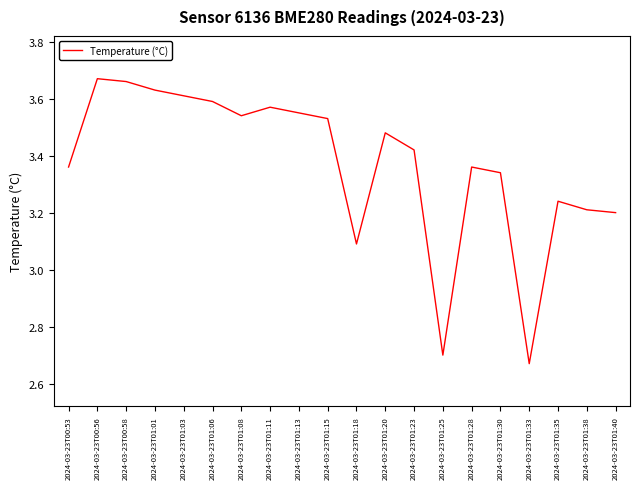

Which has a higher value, 2024-03-23T01:15 or 2024-03-23T01:28?

2024-03-23T01:15